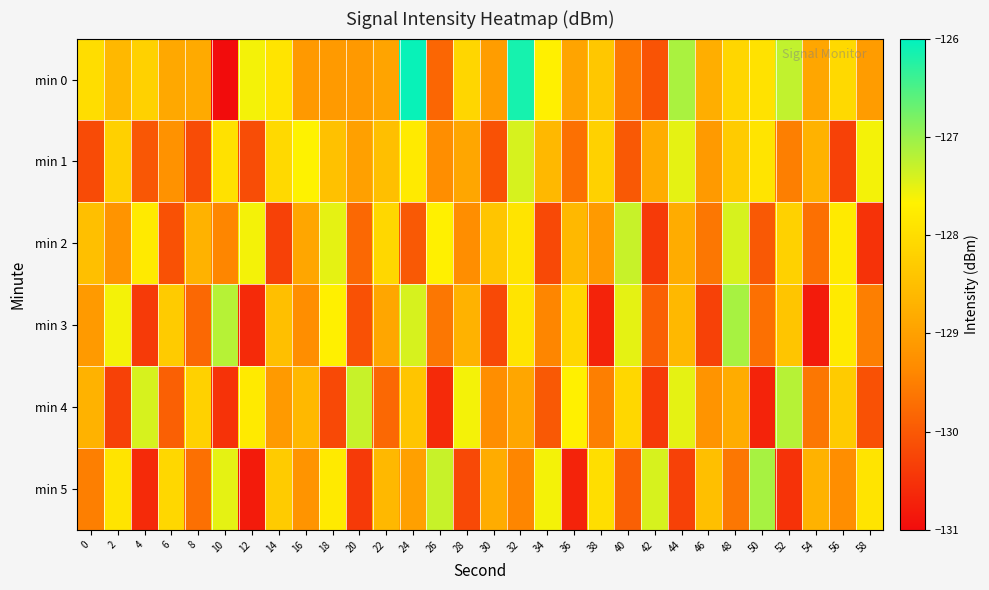

What is the minimum value shown in the chart?

-131.1